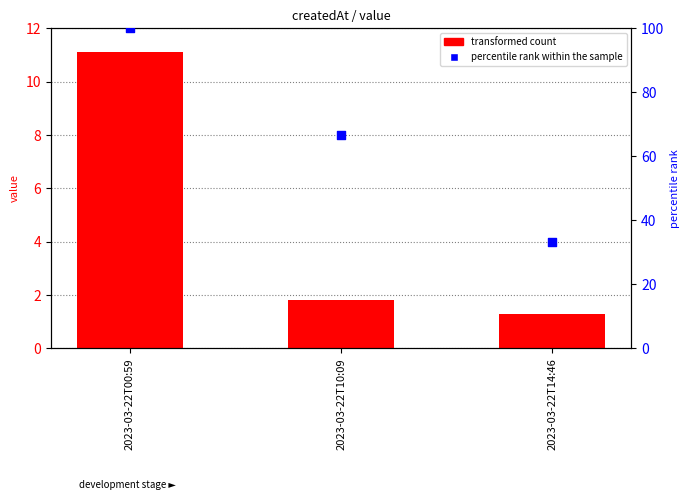

What are all the series names shown in the legend?

transformed count, percentile rank within the sample